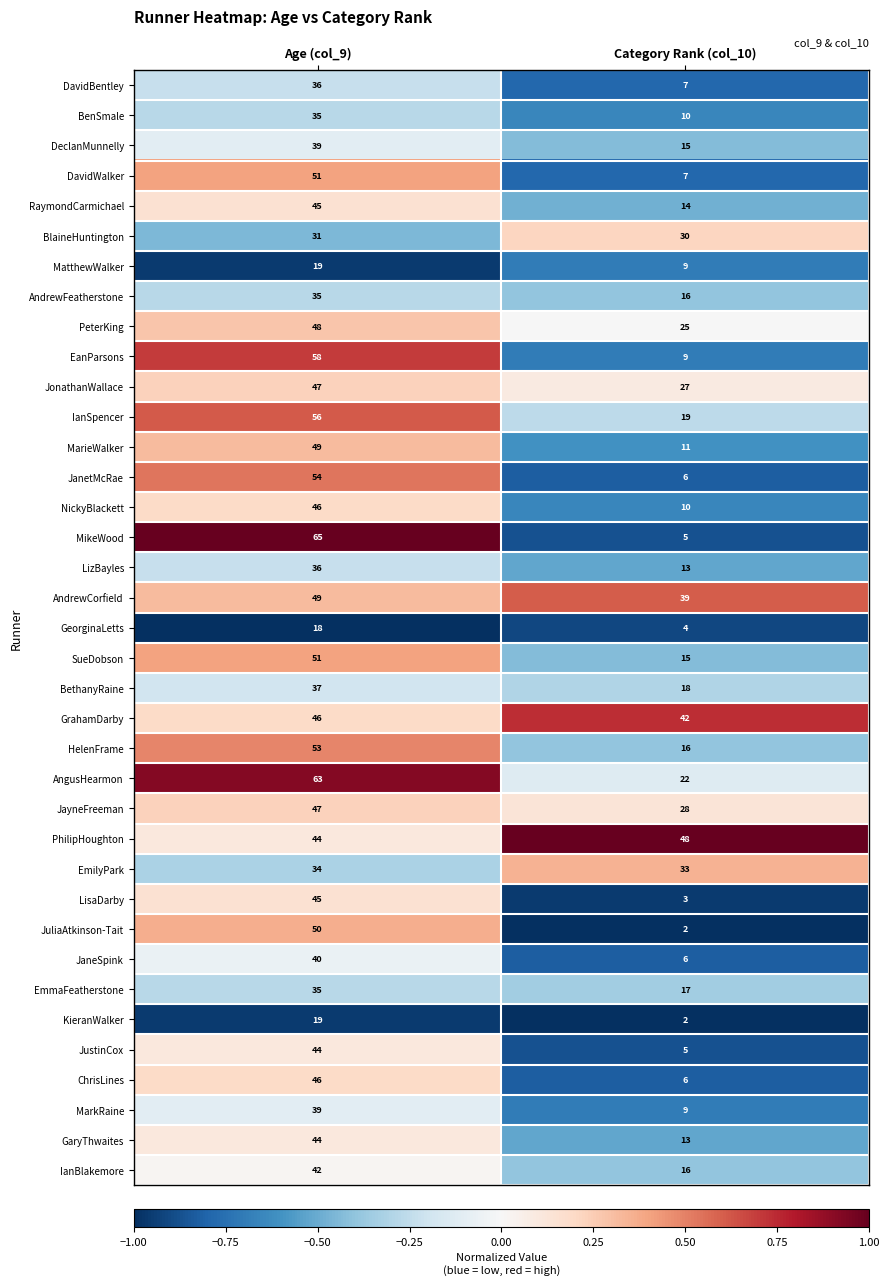

Is it true that MatthewWalker equals 11 at Age (col_9)?

False